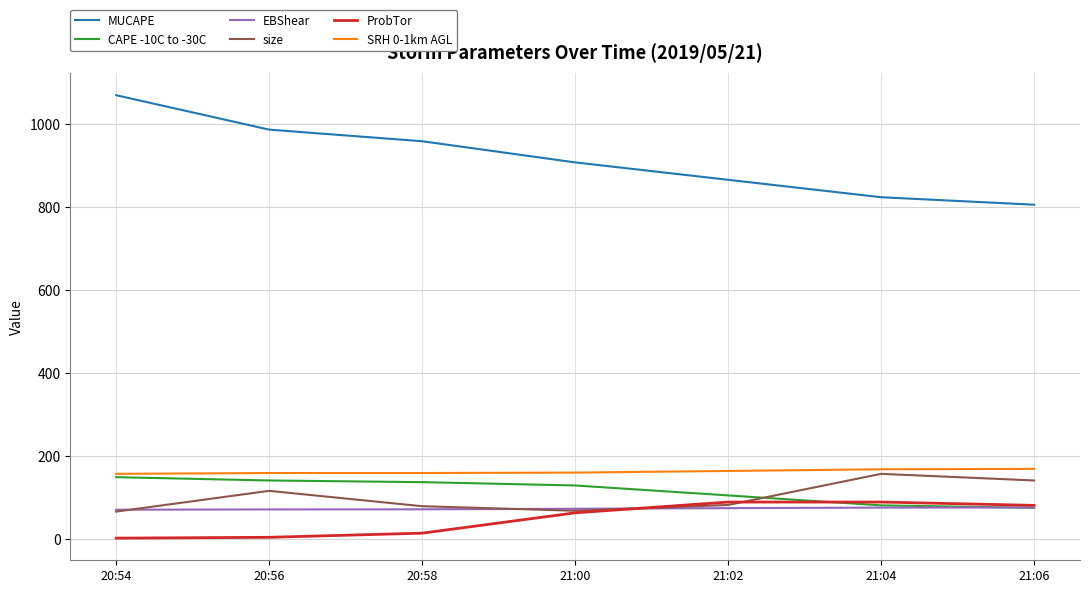

What is the difference between the maximum and minimum values in the SRH 0-1km AGL series?

12.0